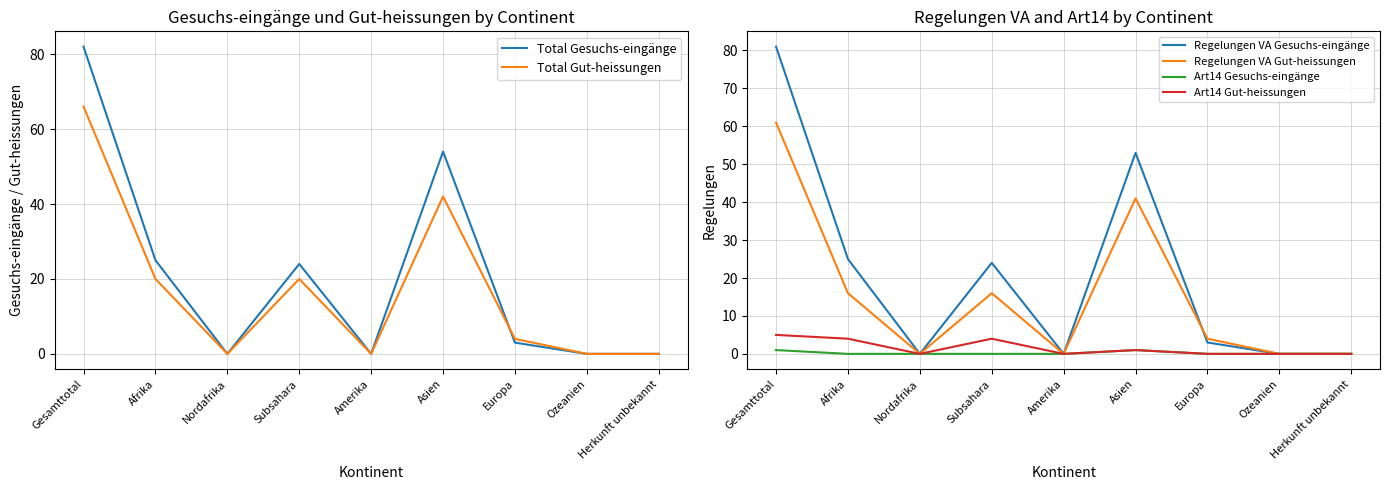

What is the highest value of the Art14 Gesuchs-eingänge series?

1